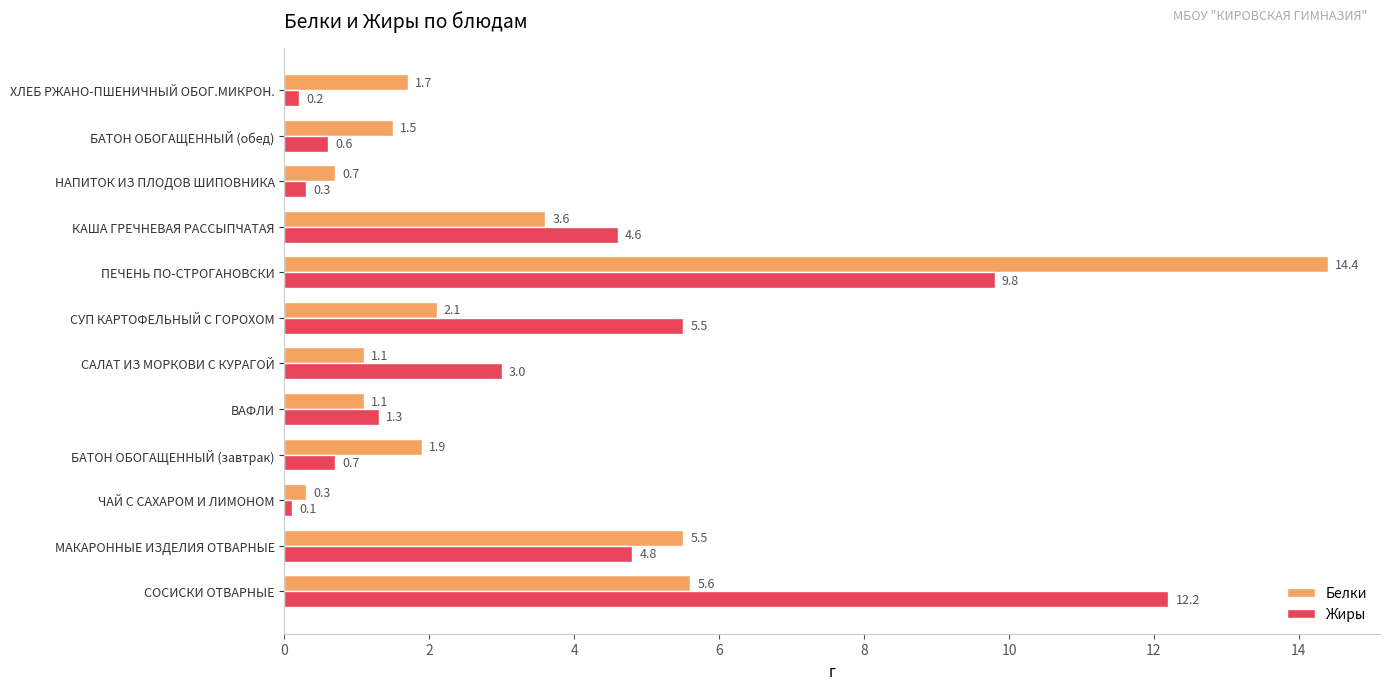

True or false: Белки has a value of 1.2 at СУП КАРТОФЕЛЬНЫЙ С ГОРОХОМ.

False